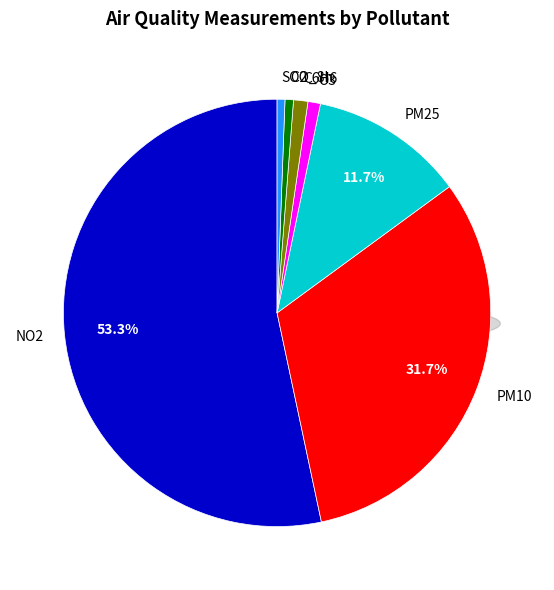

What is the ratio of the value at NO2(2) to the value at C6H6(6)?

20.0